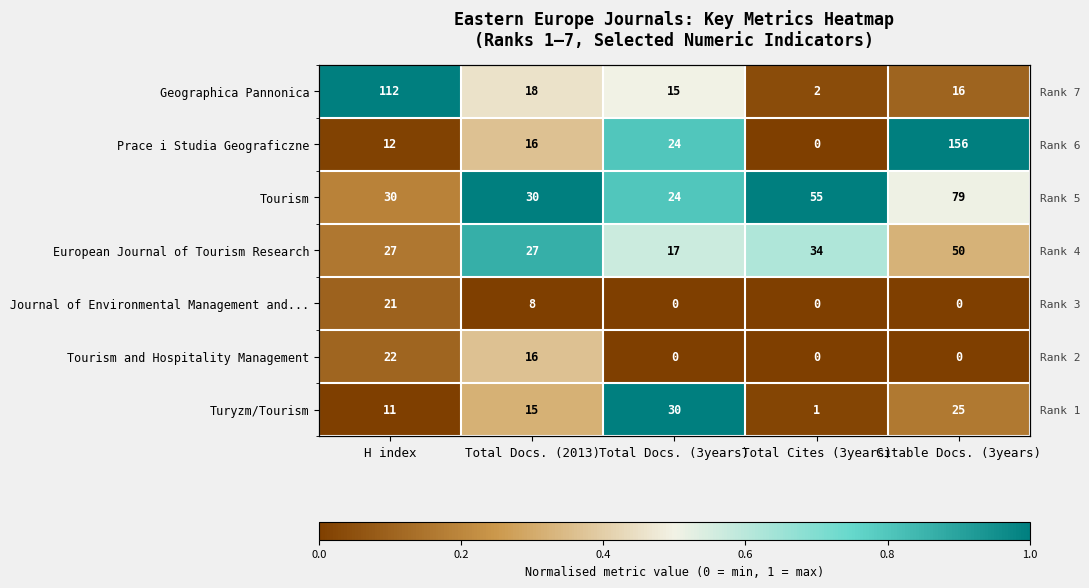

Which series has the widest spread of values?

Prace i Studia Geograficzne